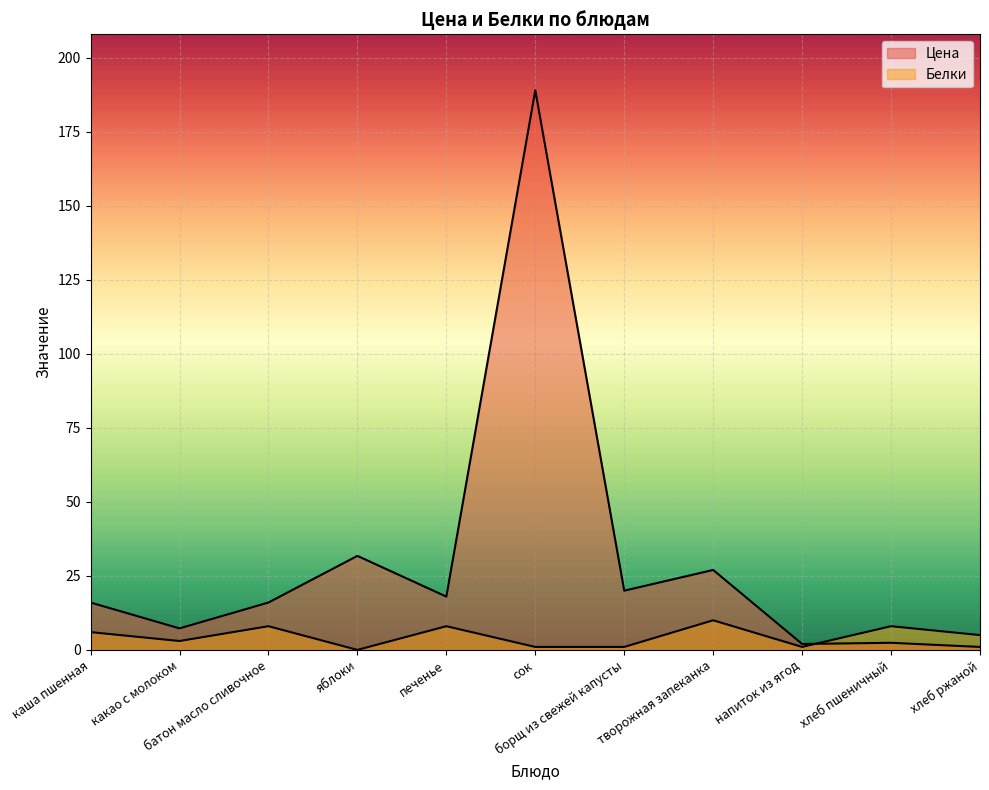

Which series has the largest range (max minus min)?

Цена